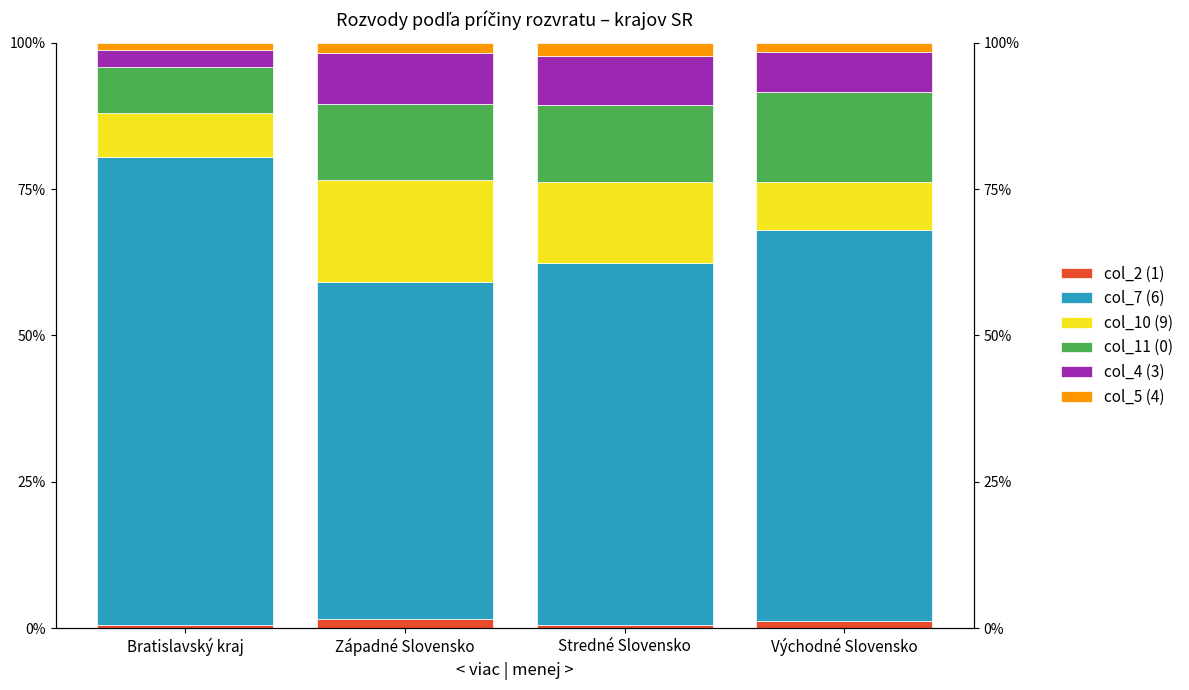

Read the col_11 (0) value at Západné Slovensko.

13.0